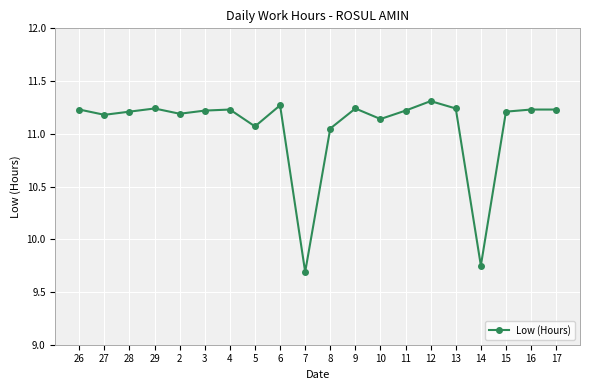

What is the smallest value displayed?

9.7